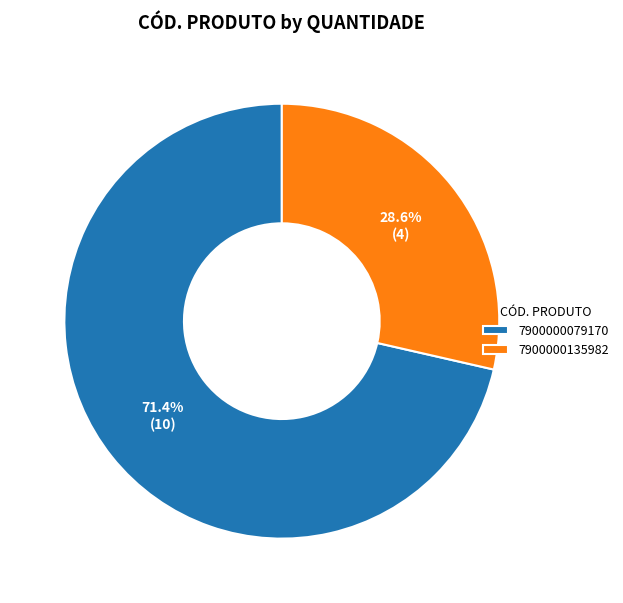

Is it true that 7900000135982 is 29% of the pie?

True